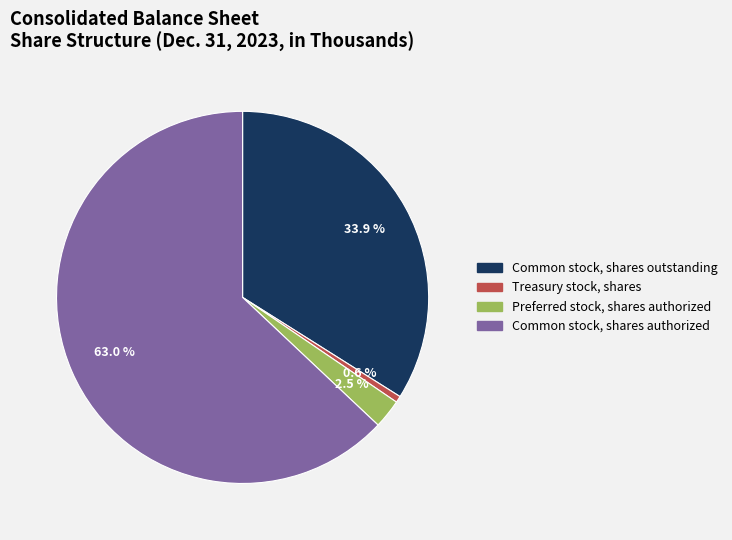

Is it true that Common stock, shares outstanding is 24% of the pie?

False